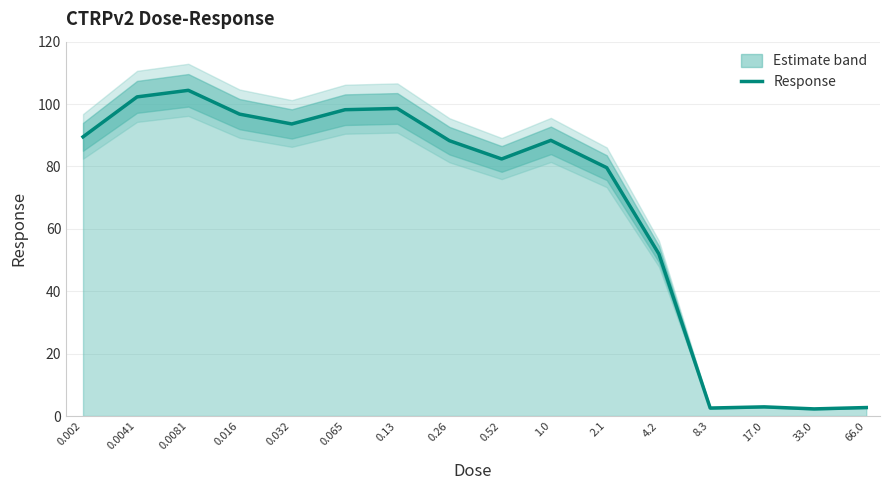

How many interior local valleys (lower than both neighbors) does the data have?

4